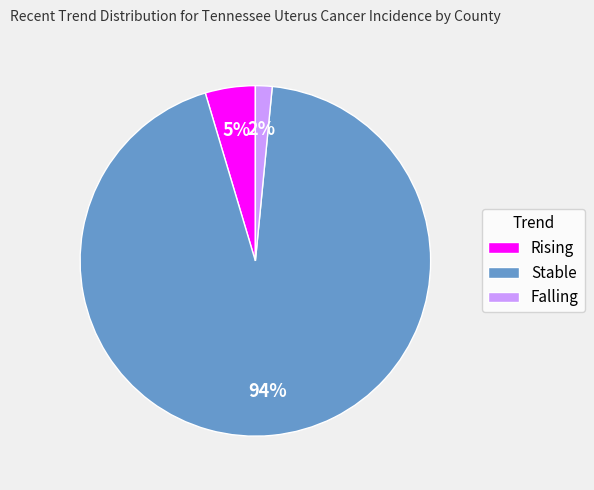

To the nearest percent, what percentage of the pie is Rising?

5%